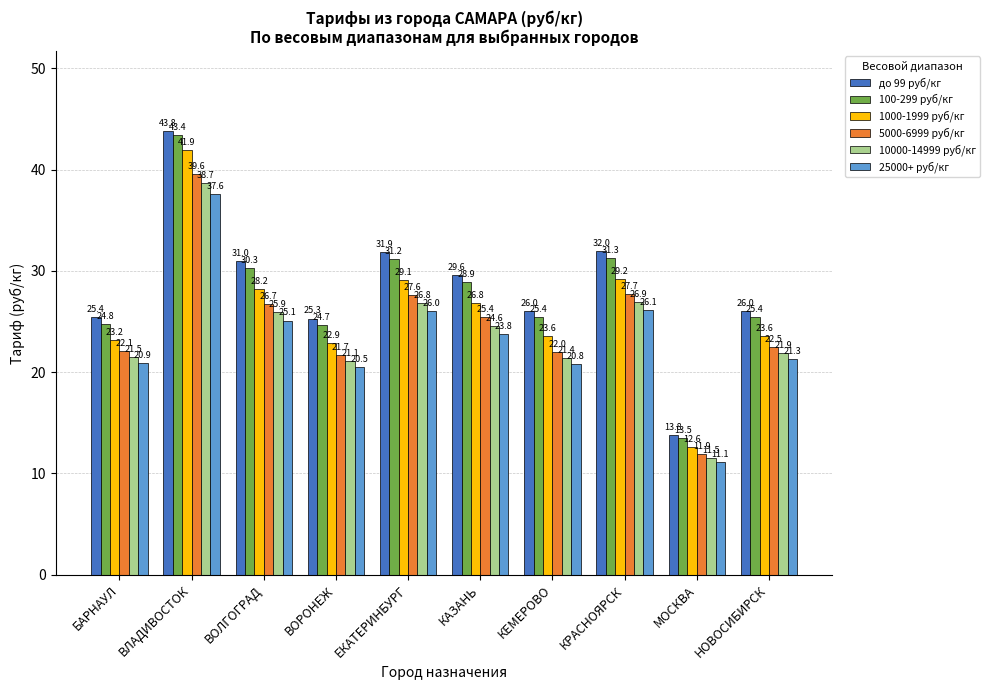

Where is 5000-6999 руб/кг nearest to the value 25?

КАЗАНЬ